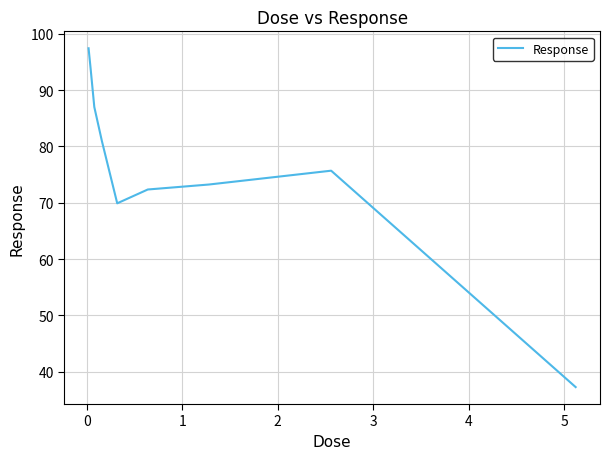

What is the maximum value shown in the chart?

97.4